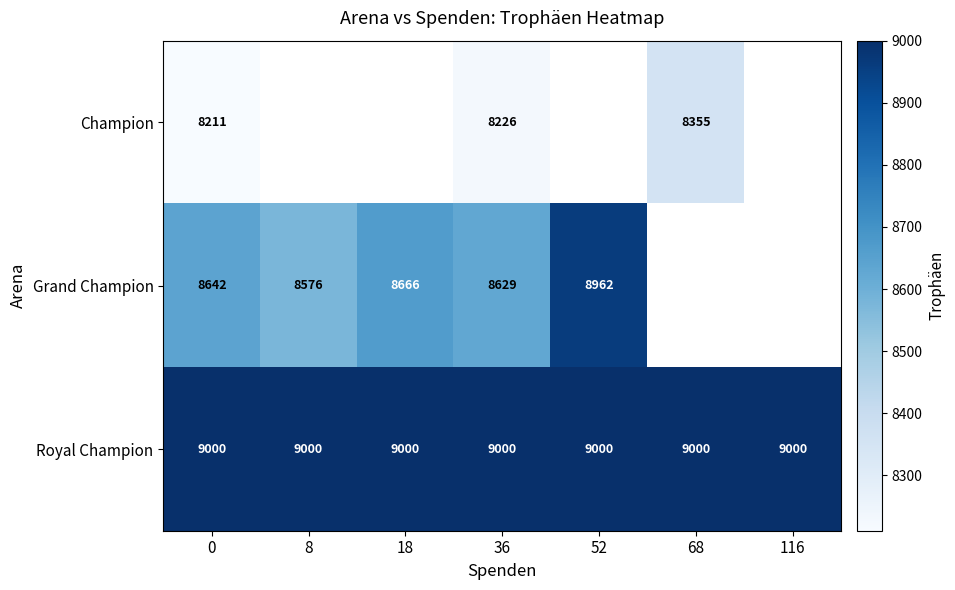

The value of Champion at 0 is 14422.5. True or false?

False